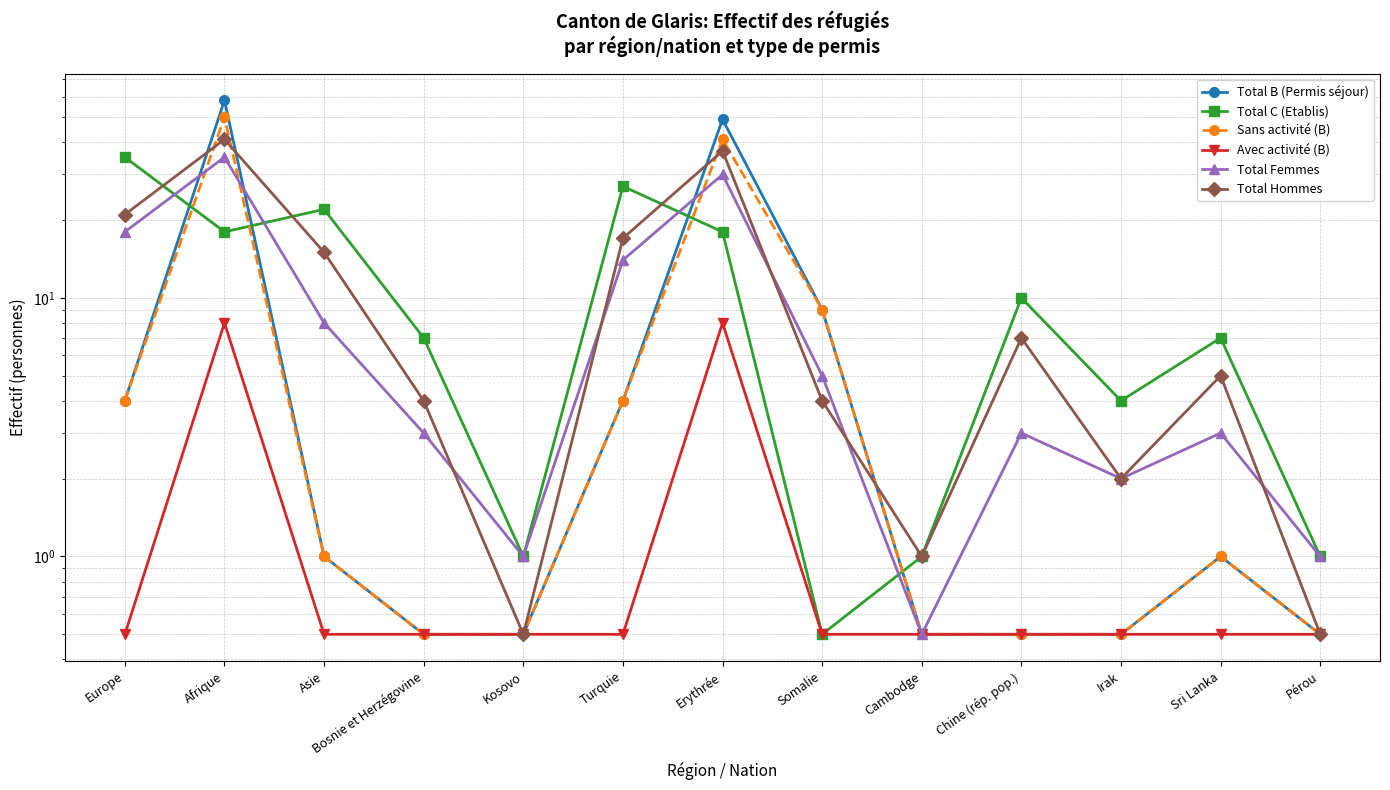

Does the chart display data point markers on the line(s)?

Yes